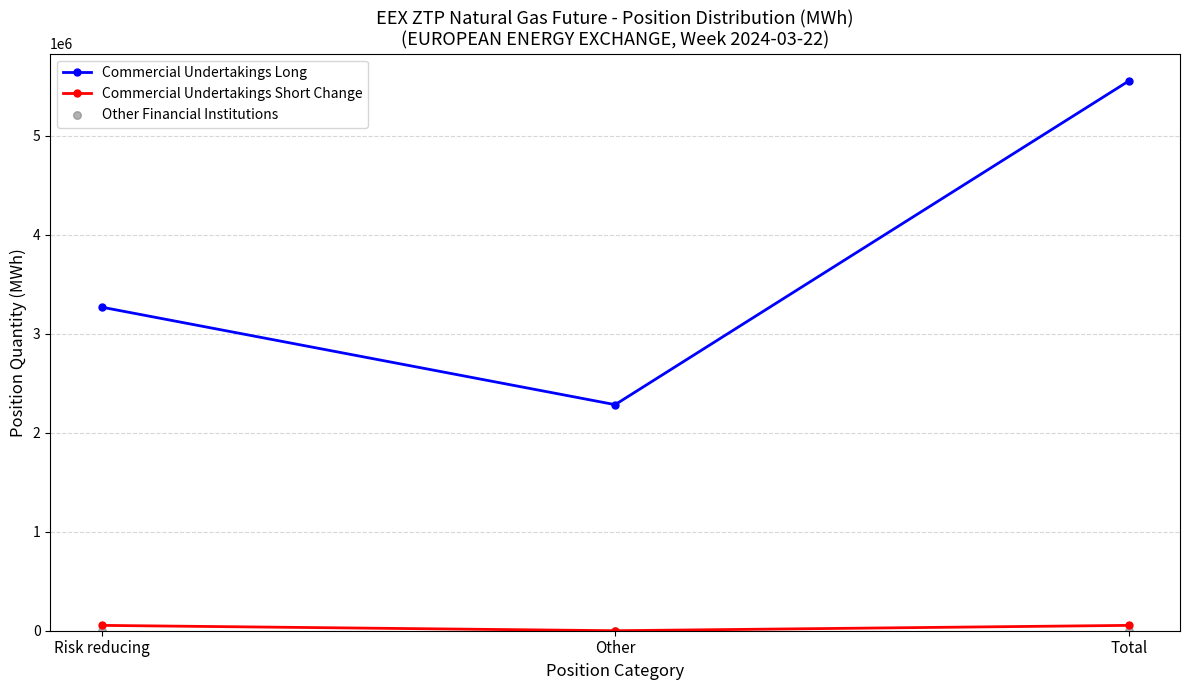

What are all the series names shown in the legend?

Commercial Undertakings Long, Commercial Undertakings Short Change, Other Financial Institutions